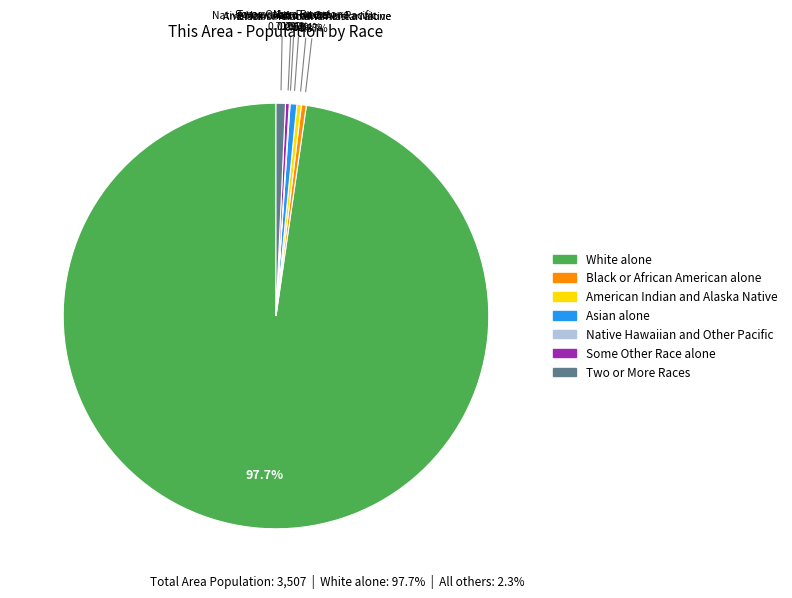

Which slice is the largest?

White alone